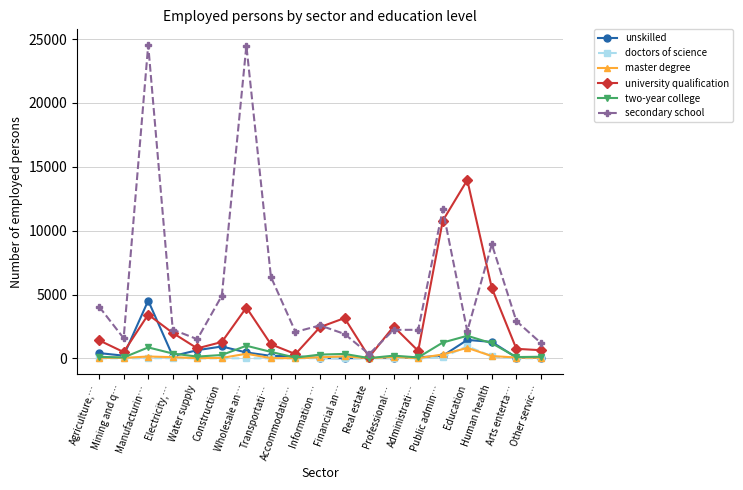

What is the difference between the highest and lowest values at Construction?

4900